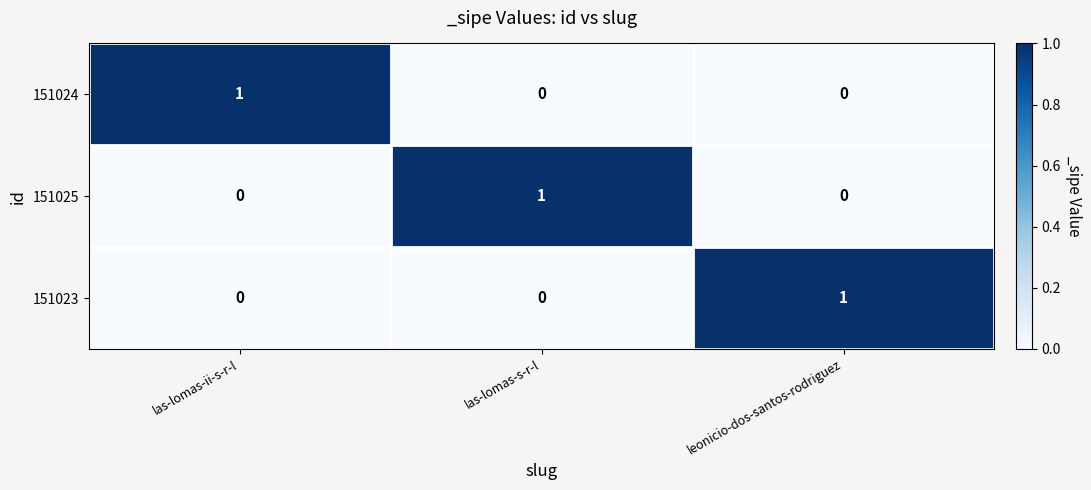

How many 151025 values are between 0 and 1?

3